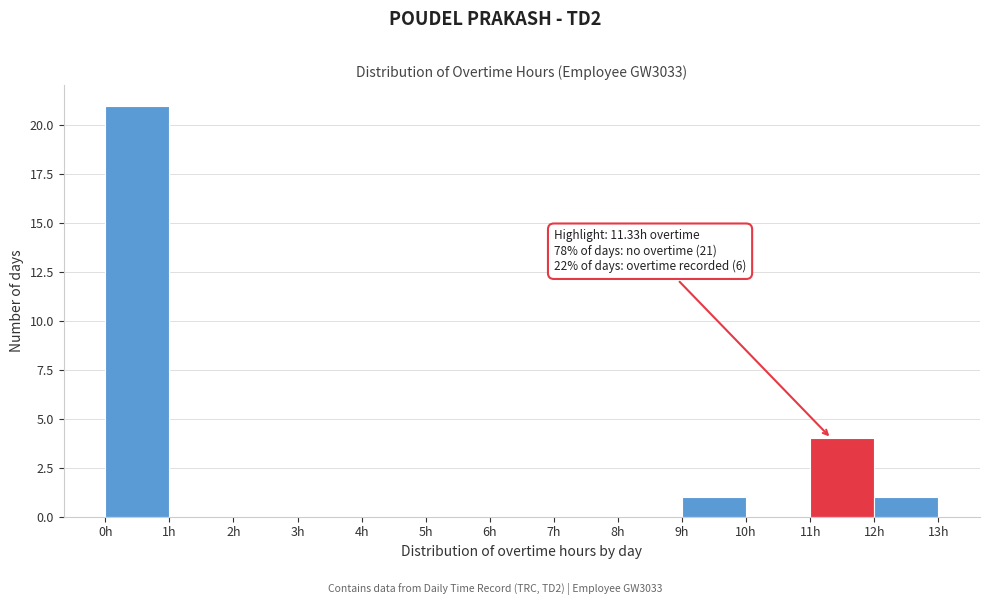

Which range on the x-axis has the tallest bar?

0 to 1